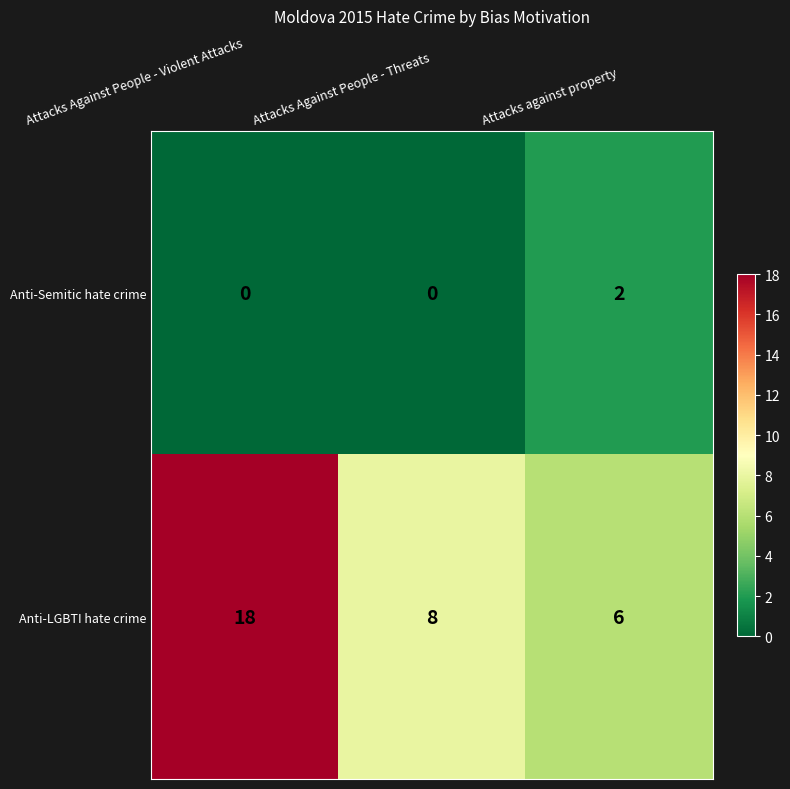

At which category is the sum across all series the highest?

Attacks Against People - Violent Attacks